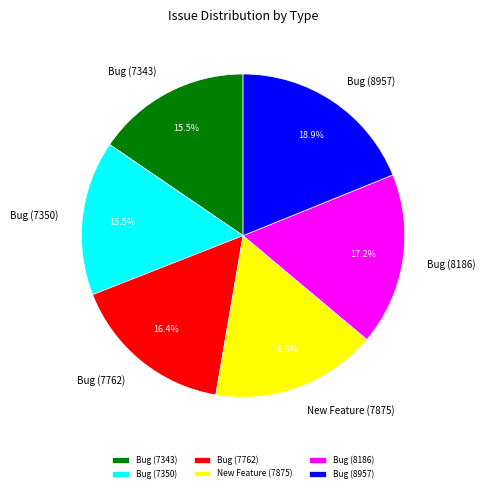

Which category has the biggest portion of the pie?

Bug (8957)